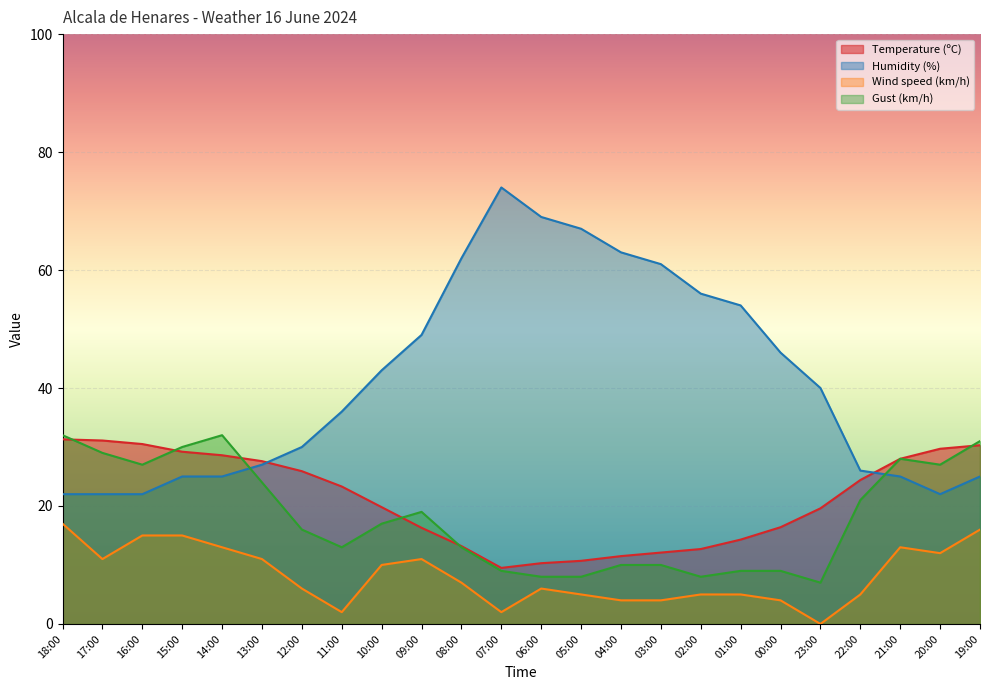

Which category has the highest value across all series?

07:00